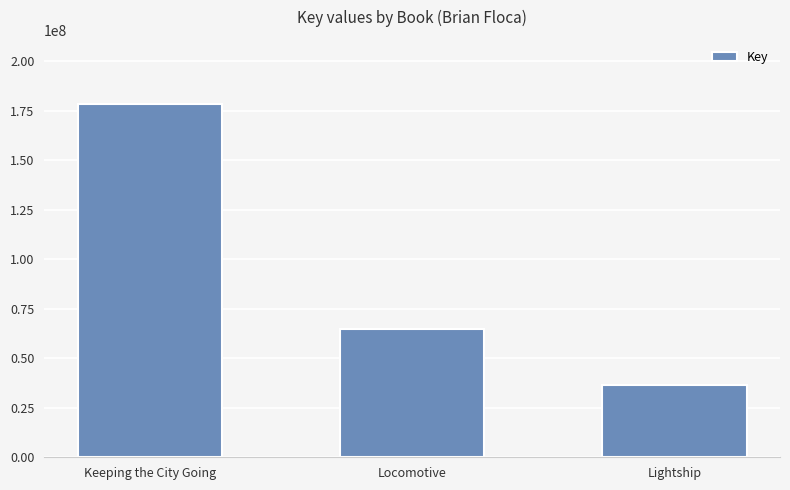

What is the change in value from Keeping the City Going to Lightship?

-141880269